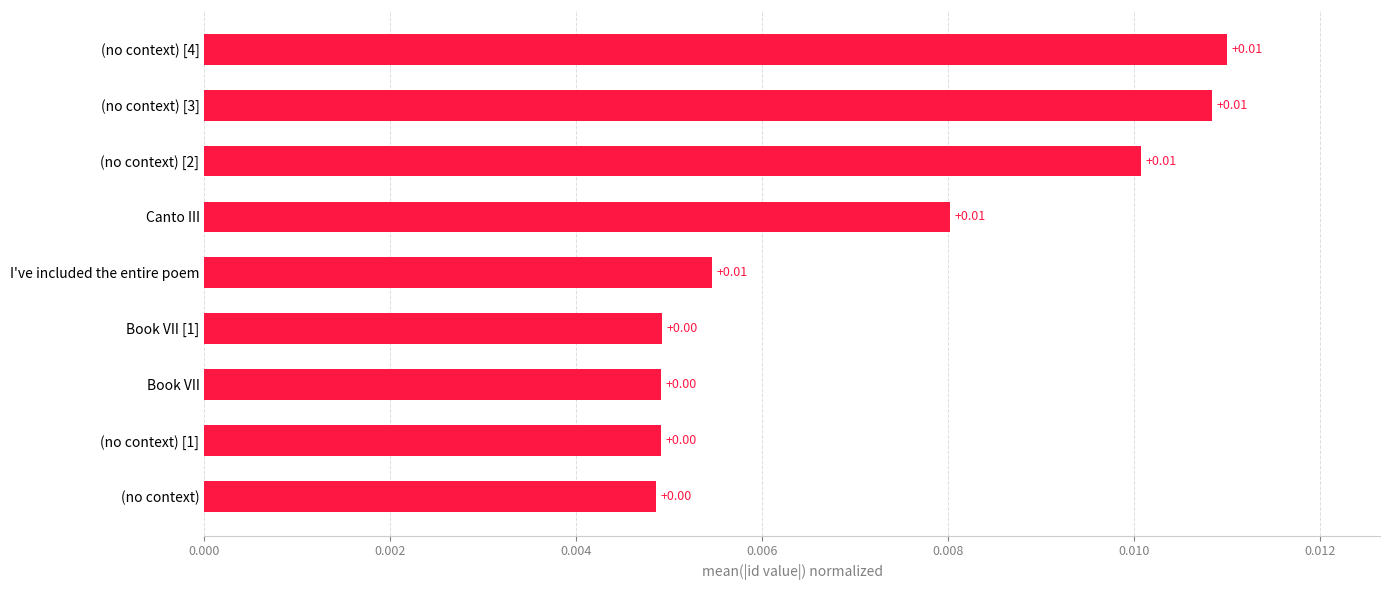

Between (no context) [1] and (no context) [2], which is larger?

(no context) [2]